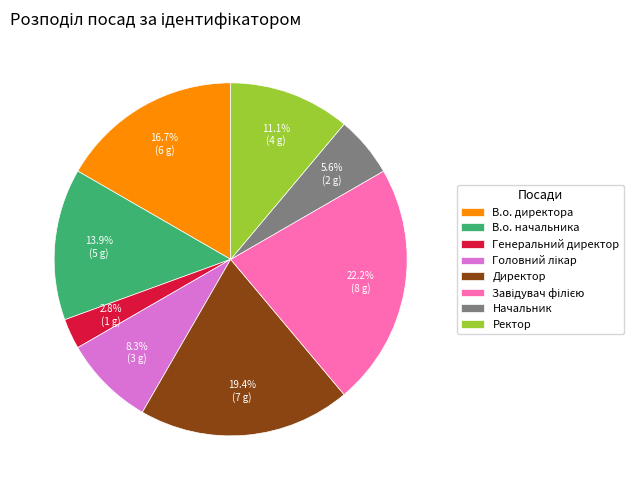

Which has a higher value, В.о. директора or Генеральний директор?

В.о. директора